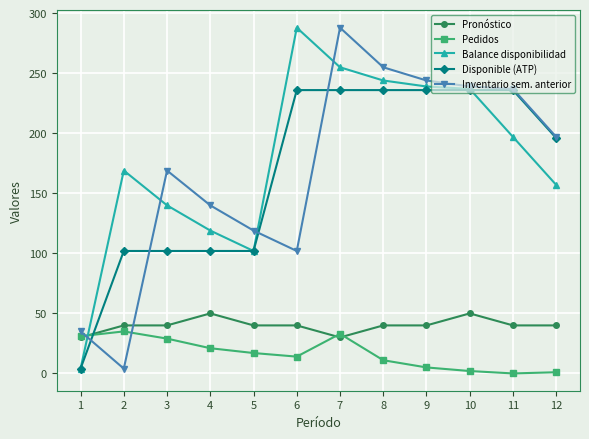

What is the sum of the Inventario sem. anterior values at 11 and 2?

241